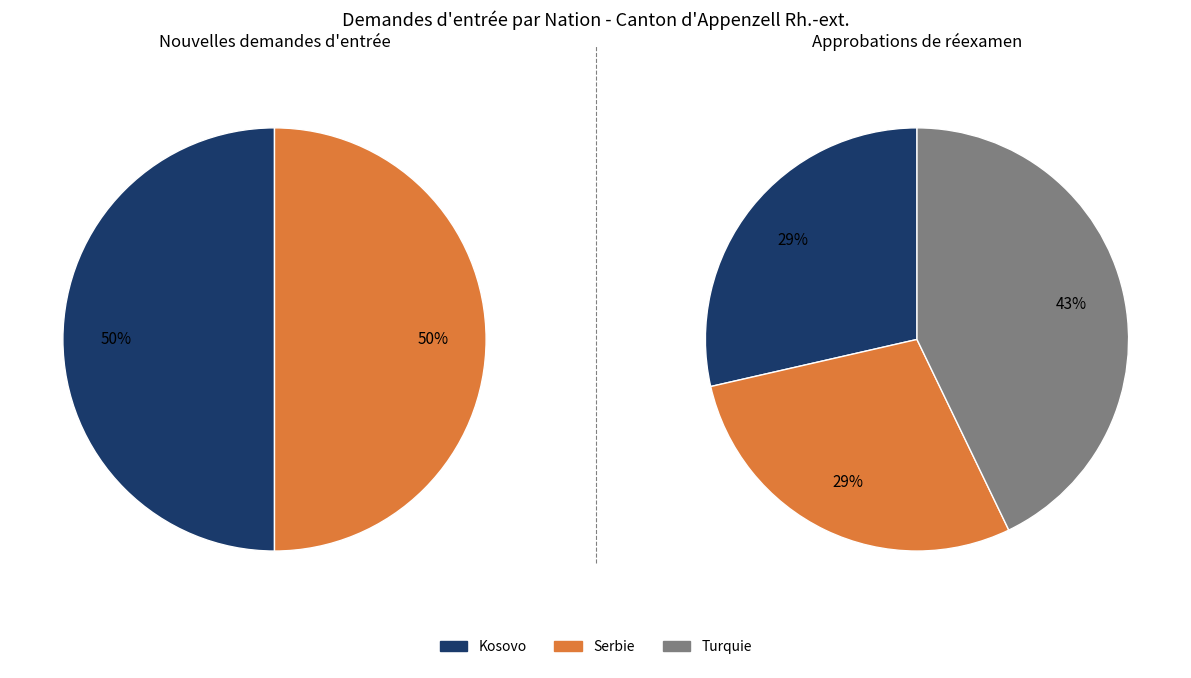

Does Serbie represent more than half of the total?

No